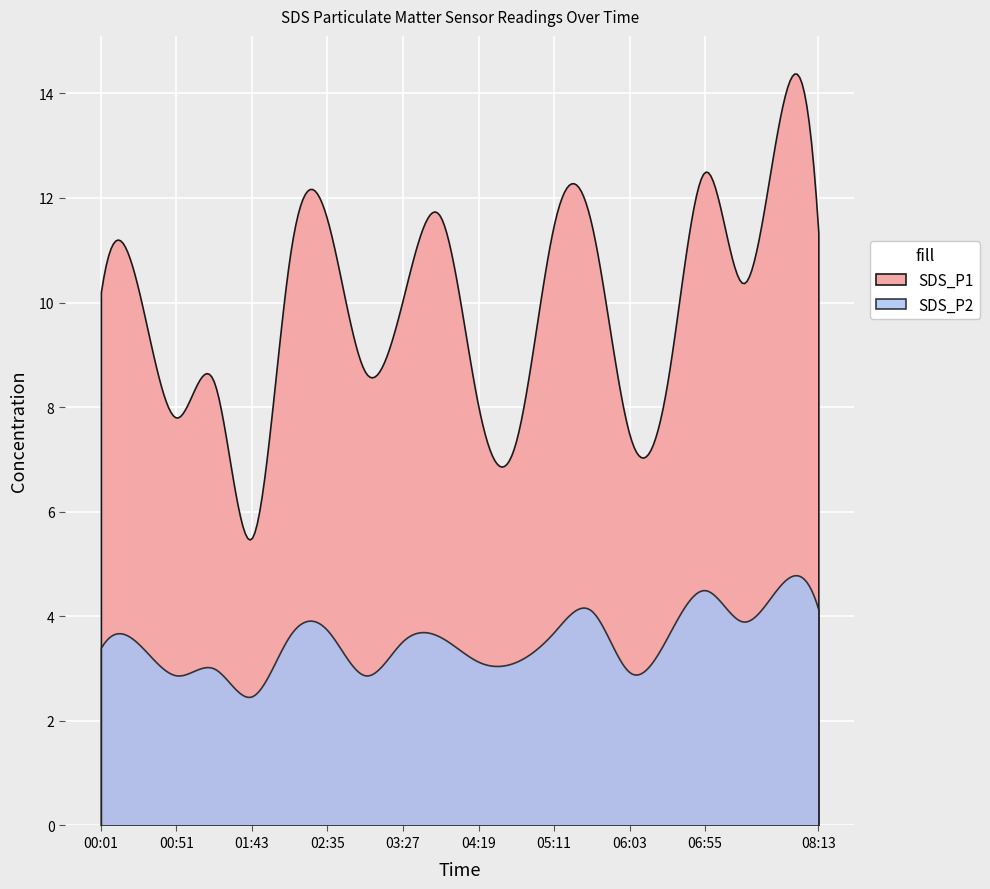

True or false: SDS_P1 and SDS_P2 intersect in this chart.

False